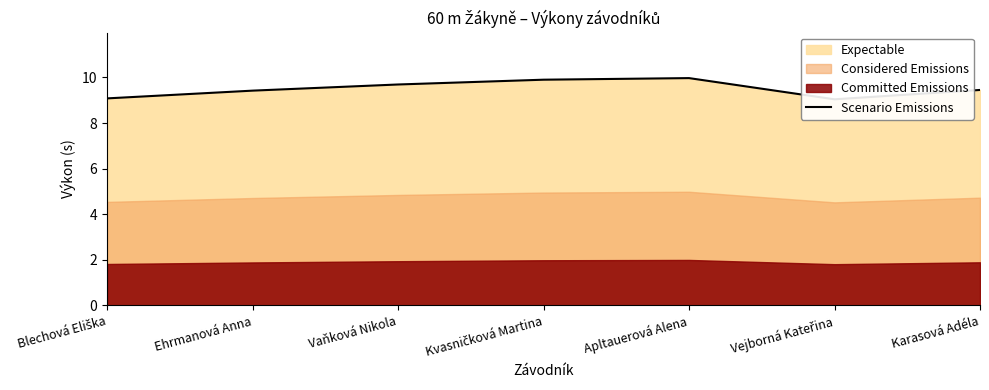

Where is the first local minimum?

Vejborná Kateřina